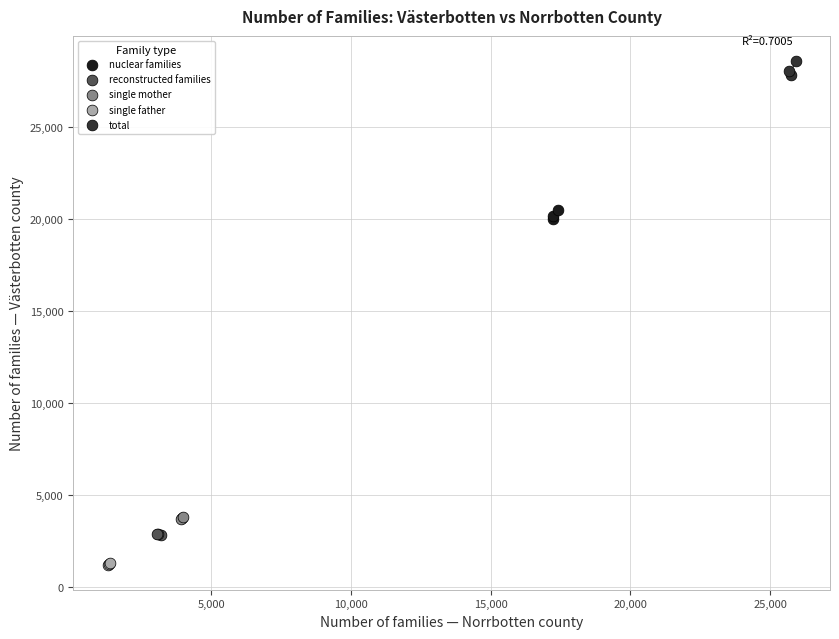

Which series reaches the maximum Y coordinate?

total